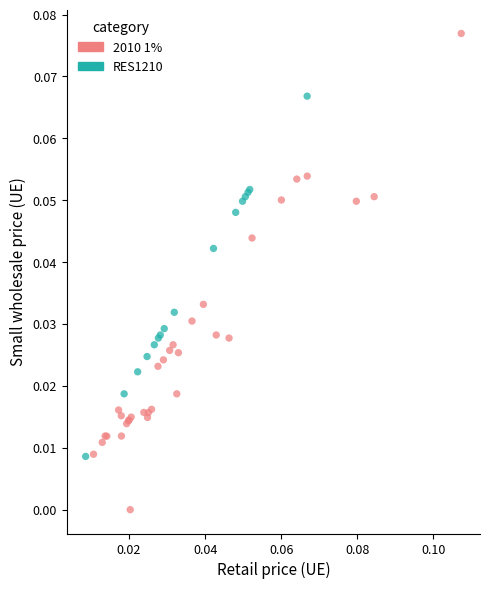

Which series contains the lowest Y value?

2010 1%